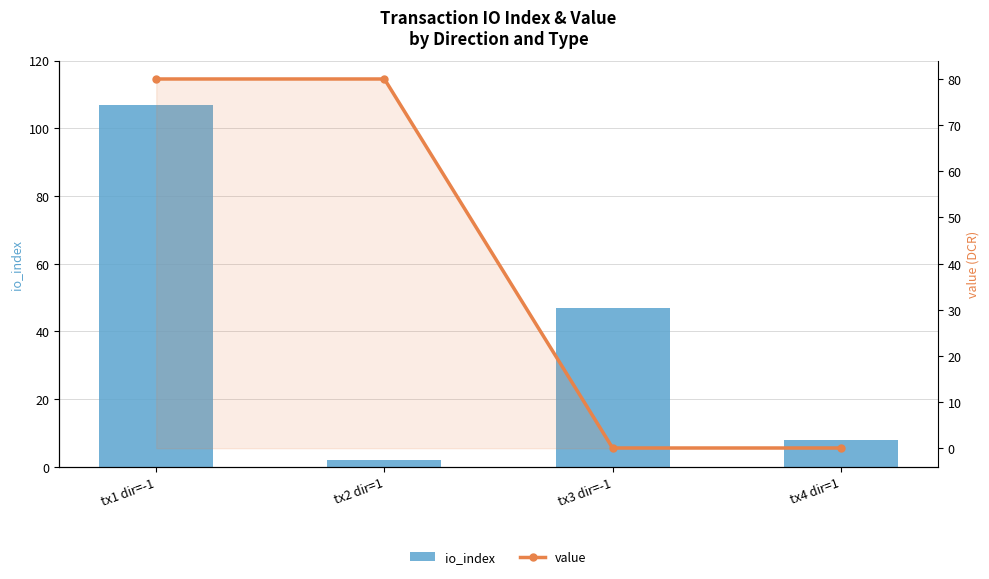

What is the minimum value for io_index?

2.0